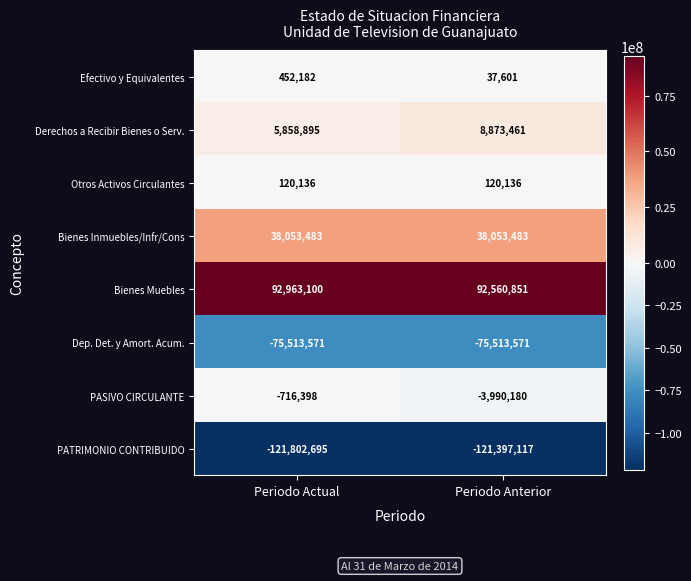

At which label is PASIVO CIRCULANTE closest to -2353289?

Periodo Actual